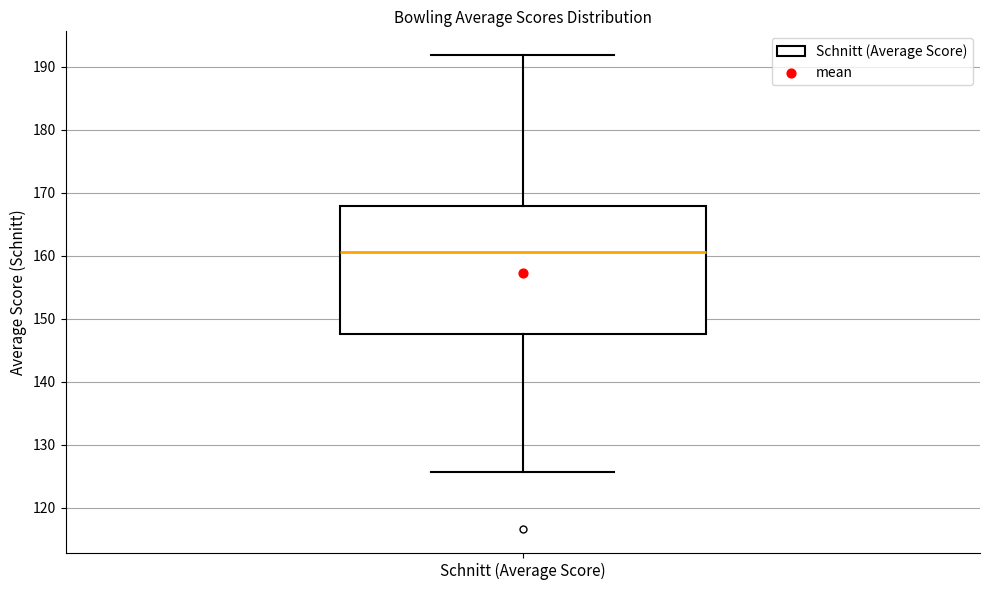

Read this box plot against the y-axis: the position of the median line, the range covered by the box, and the ends of both whiskers. The values are not printed on the chart, so give them approximately, as read against the axis.

median 161, box 148 to 168, whiskers 126 to 192